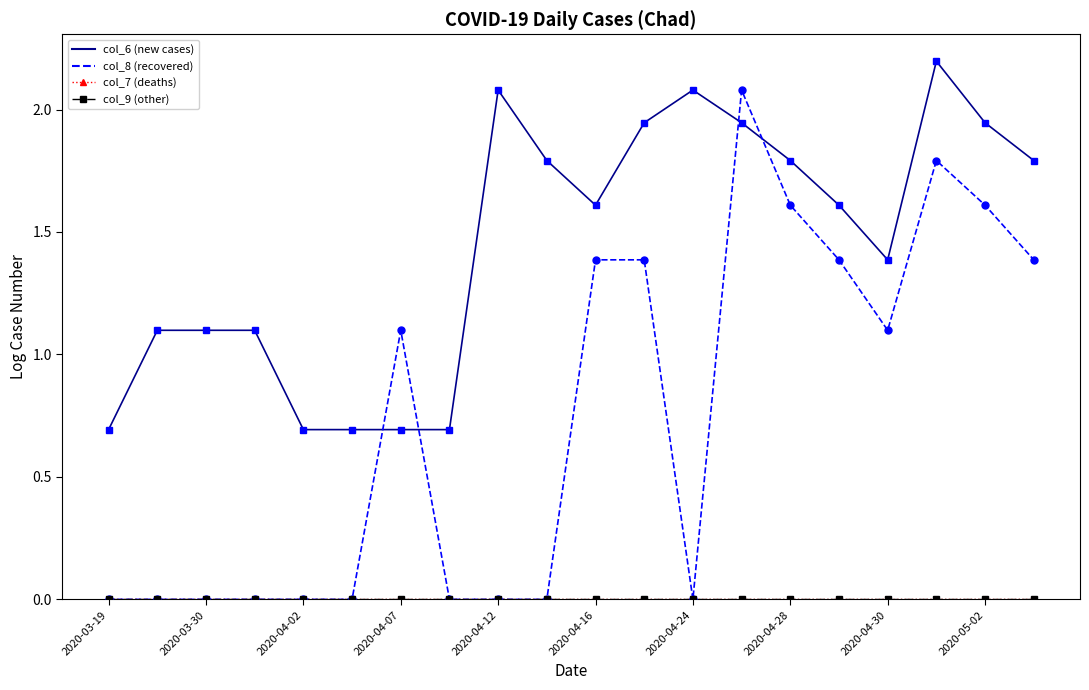

True or false: col_8 (recovered) and col_7 (deaths) cross at least once.

False